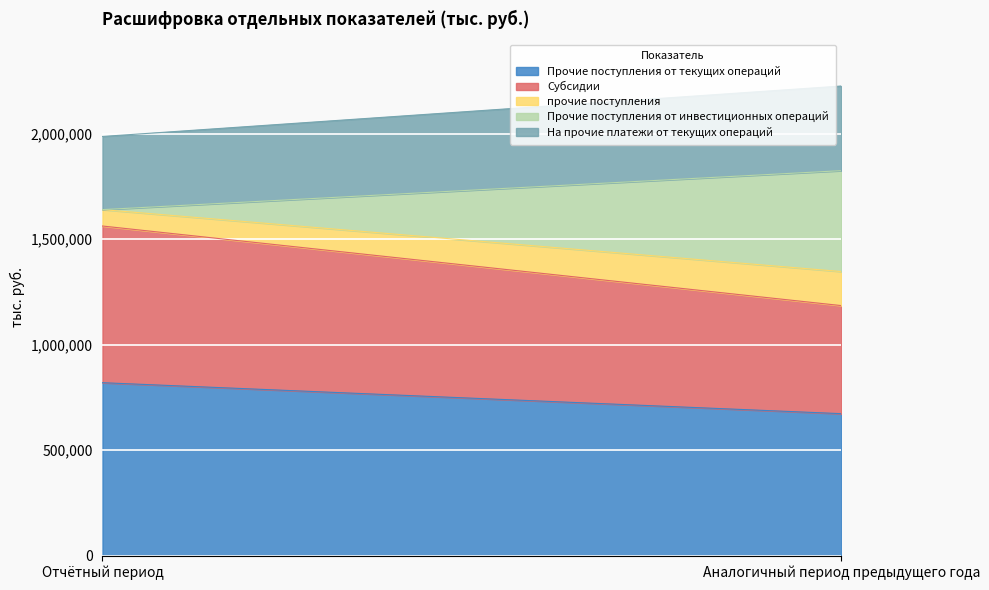

What is the label of the 1st point from the right?

Аналогичный период предыдущего года